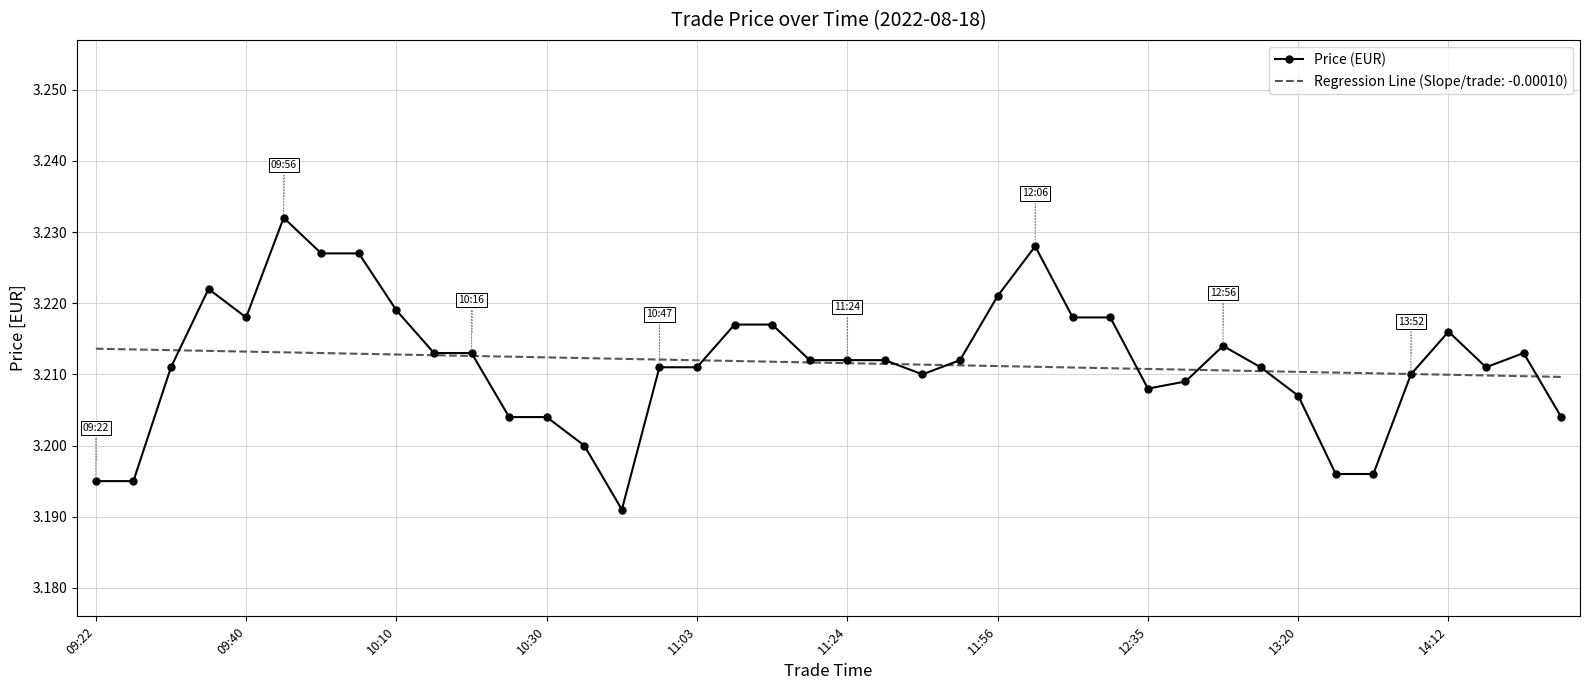

Which series has the largest range (max minus min)?

Price (EUR)